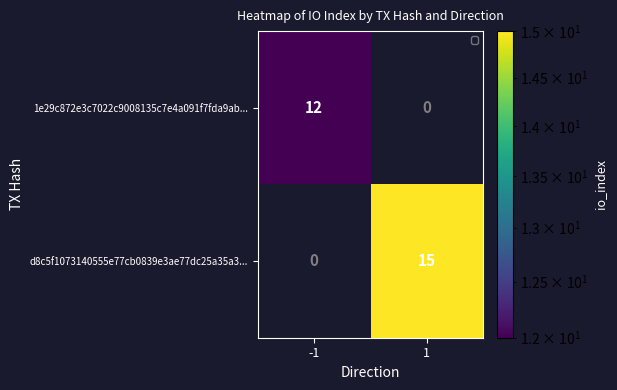

What is the approximate value of 1e29c872e3c7022c9008135c7e4a091f7fda9ab... at -1?

12